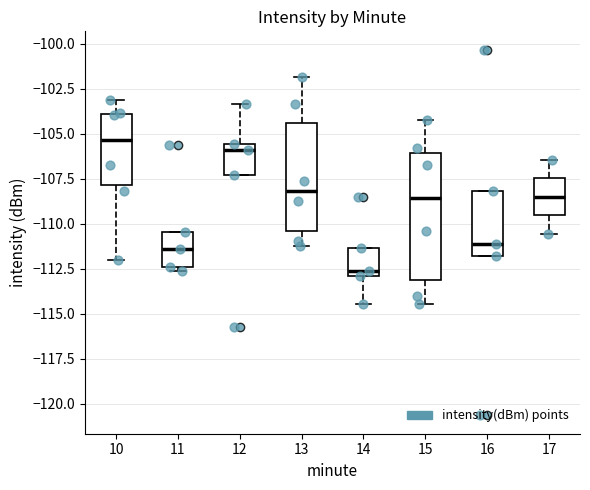

Comparing the boxes themselves (not the whiskers), which one is the tallest?

15